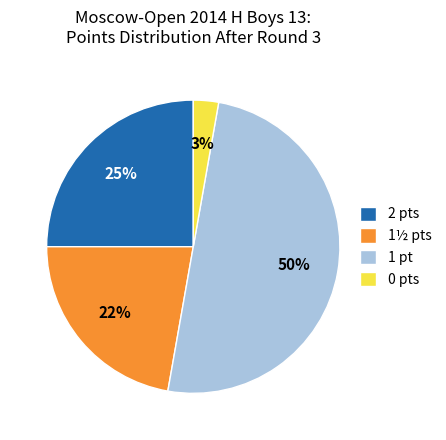

Between 1½ pts and 1 pt, which is larger?

1 pt